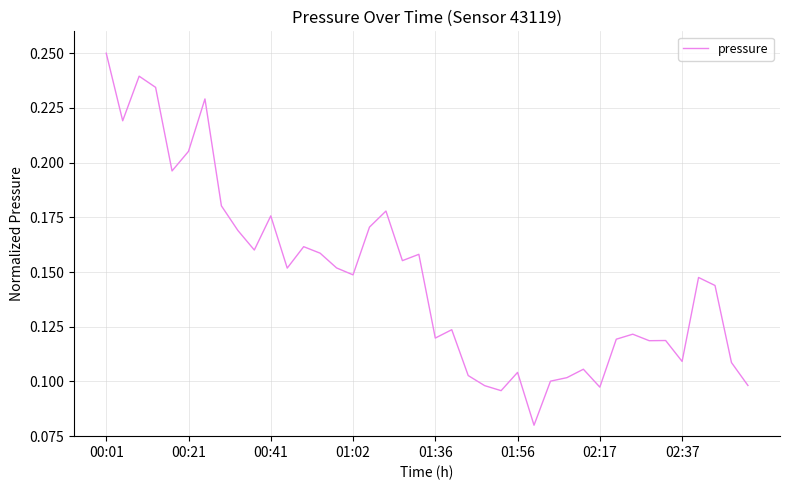

How many lines are shown in the chart?

1